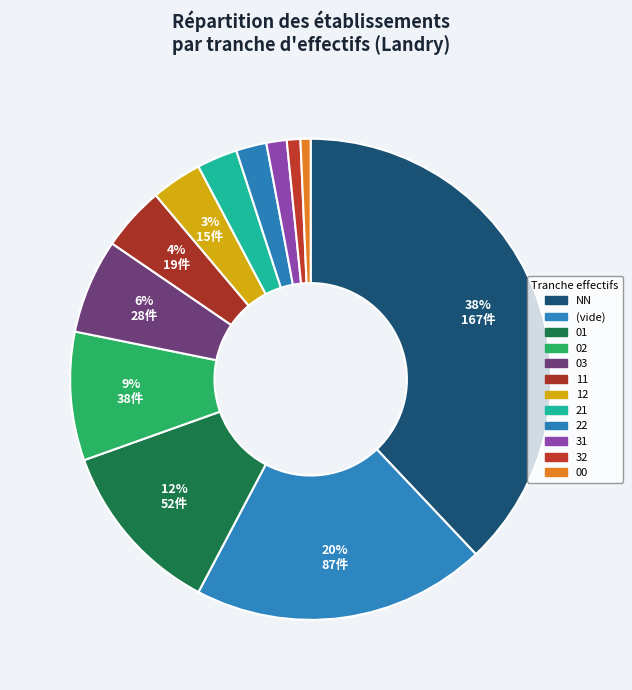

To the nearest percent, what is the combined percentage of 03 and 01?

18%